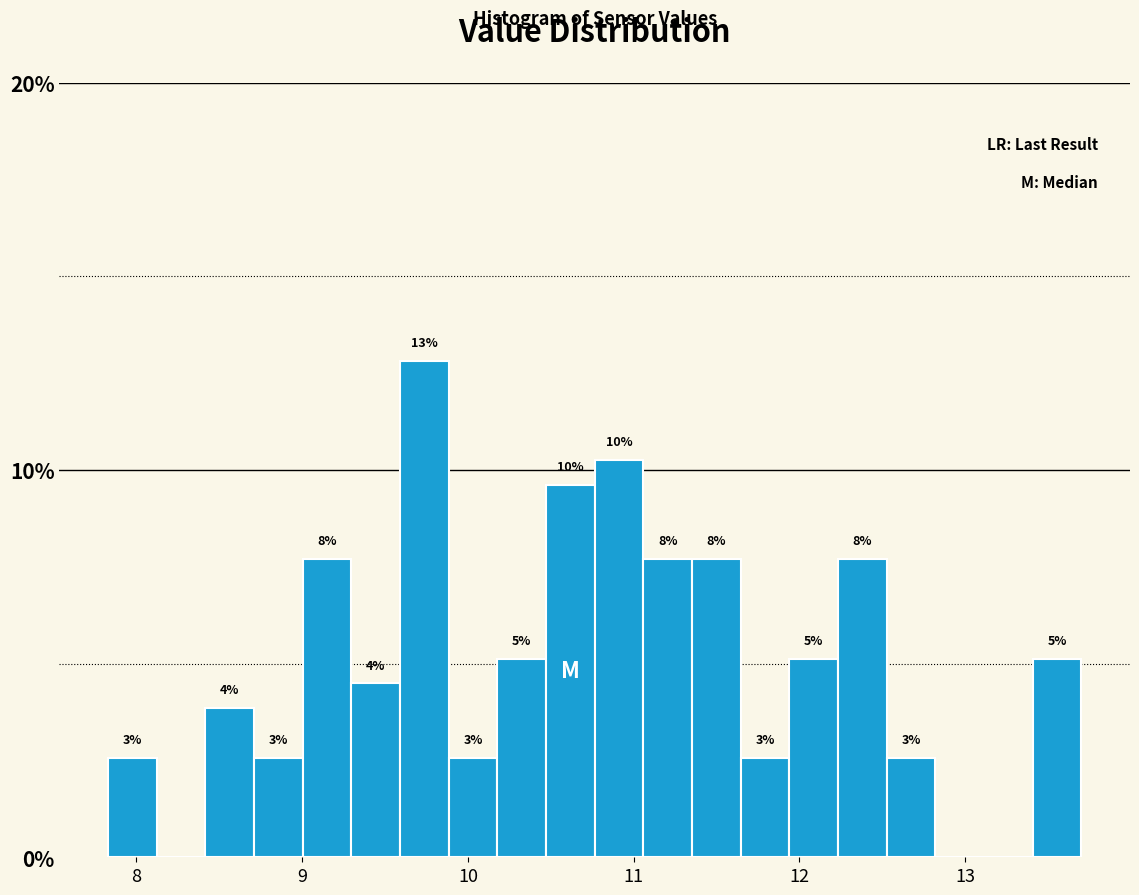

Read against the x-axis, roughly where is the centre of the tallest bar?

9.7